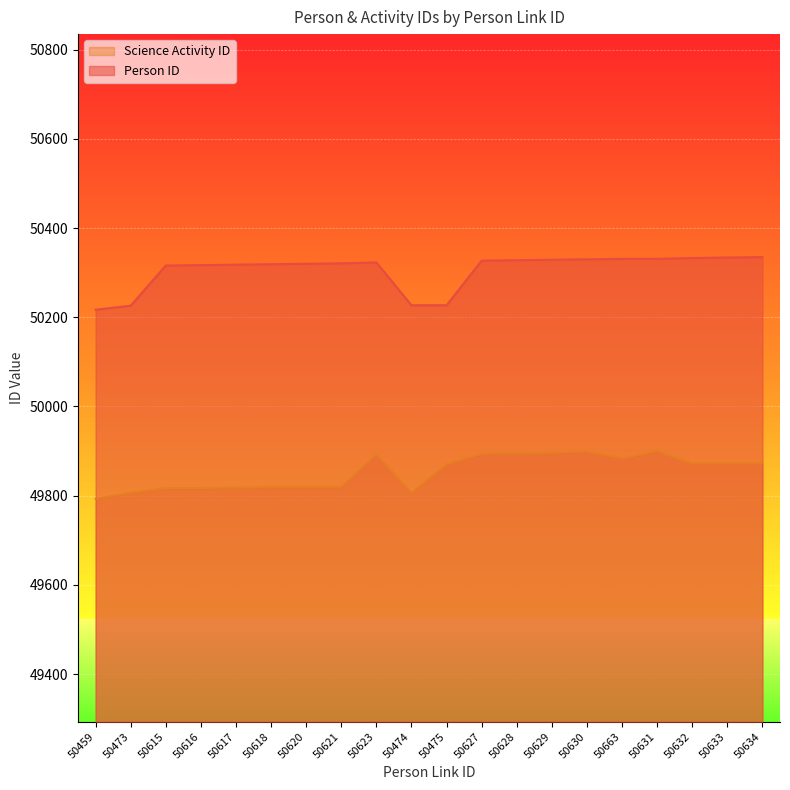

True or false: Science Activity ID and Person ID cross at least once.

False